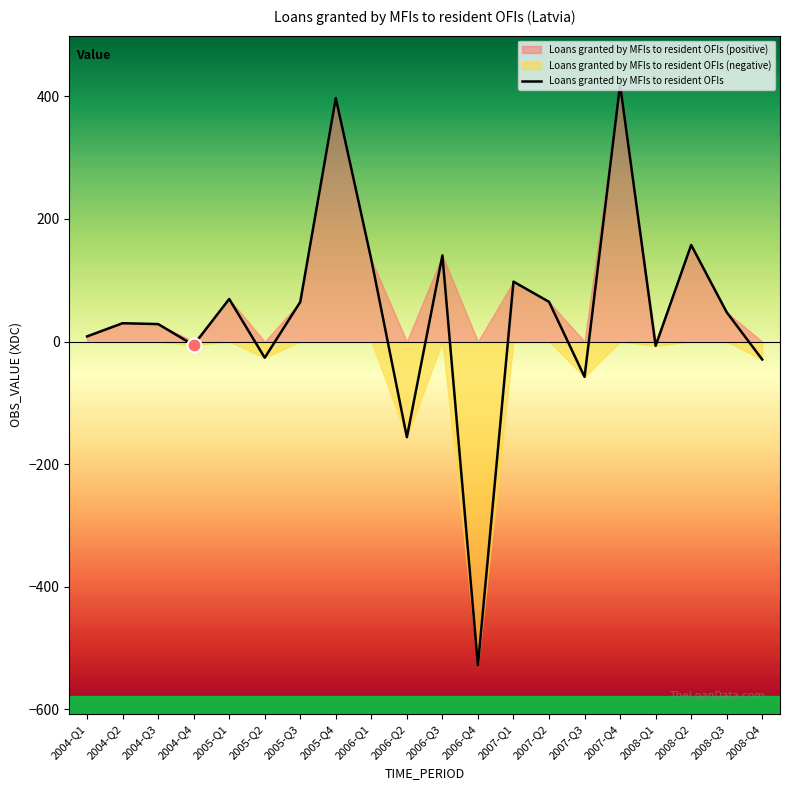

Reading left to right, what are all the values shown in this chart?

8.4	29.9	28.5	-5.8	69.4	-26.4	64.6	397.0	133.4	-156.0	140.5	-527.8	97.7	64.8	-57.6	418.9	-7.0	157.5	47.8	-29.3